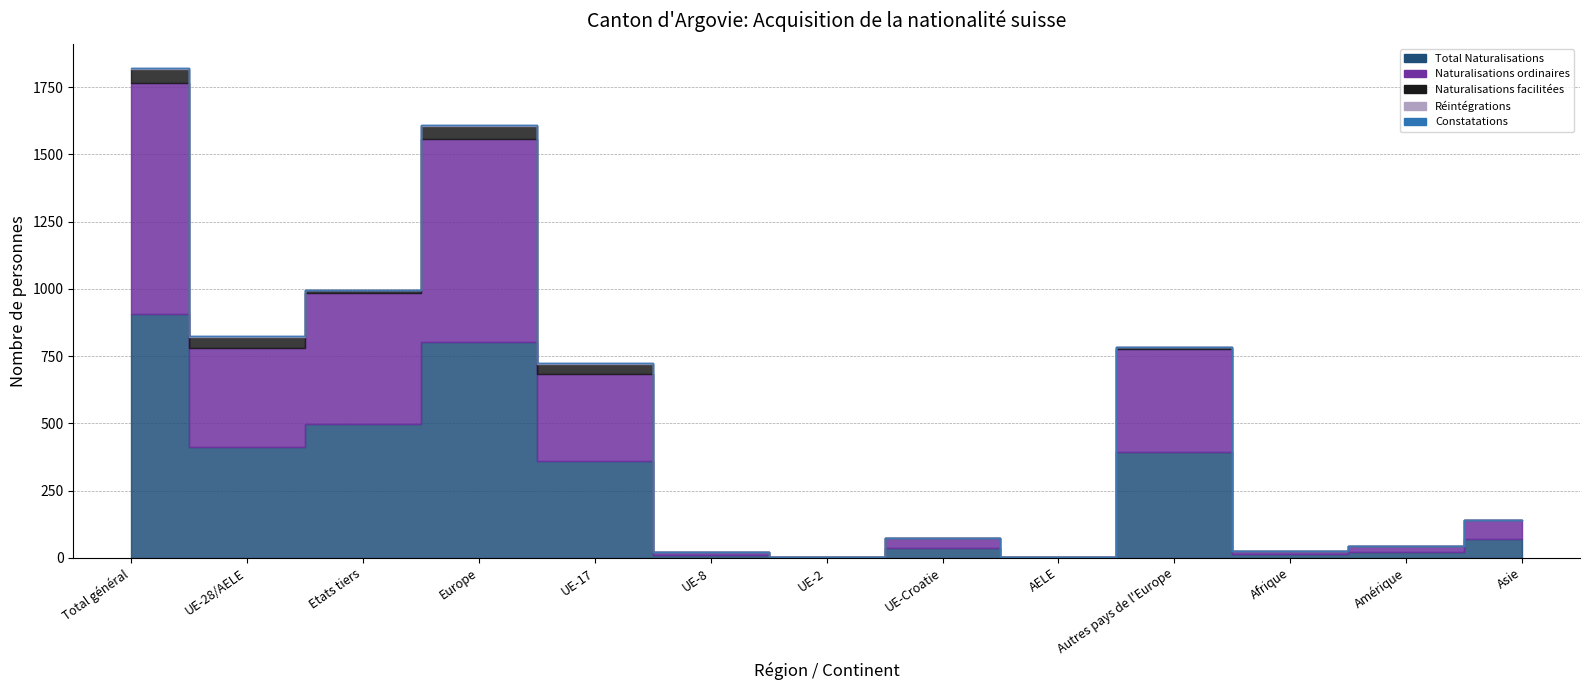

At Europe, list the series in order from smallest to largest.

Constatations, Réintégrations, Naturalisations facilitées, Naturalisations ordinaires, Total Naturalisations